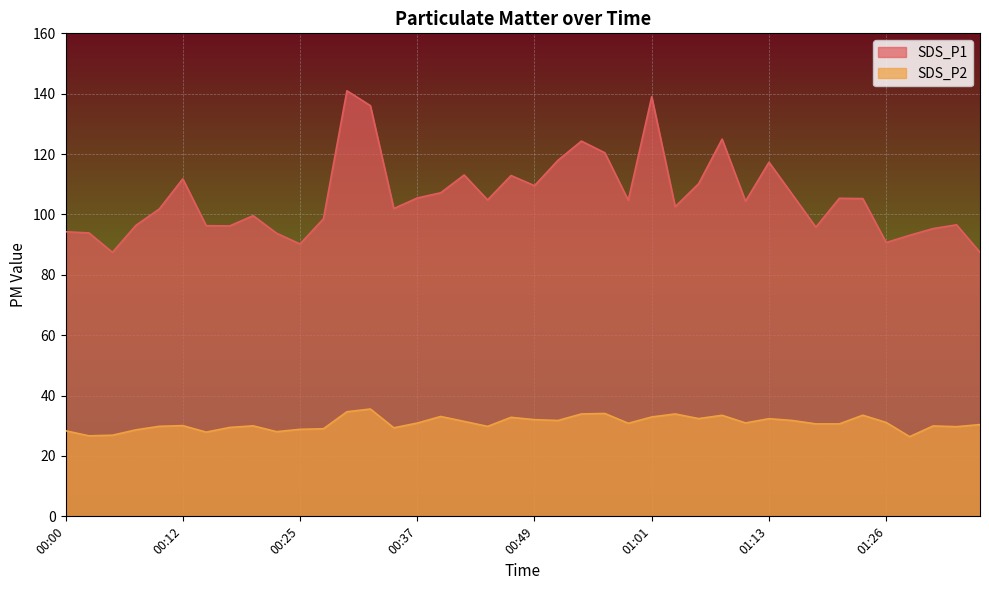

How many values in the SDS_P2 series exceed 30?

24